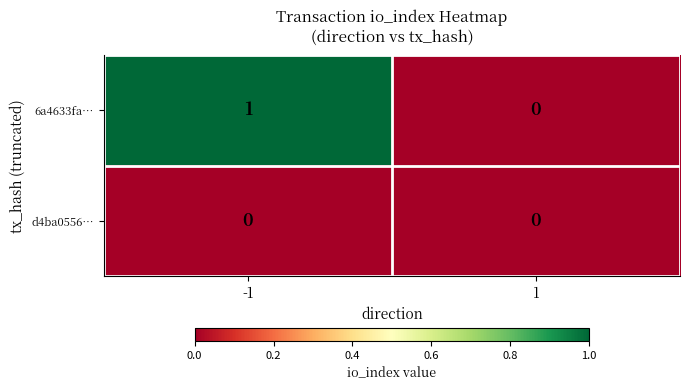

How many data points does each series have?

2